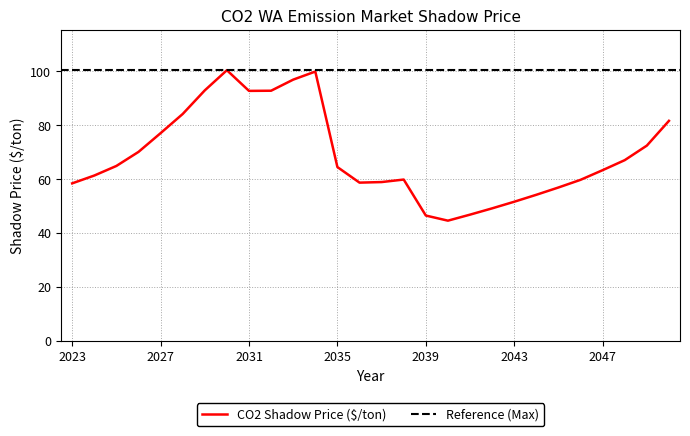

Reading left to right, what are all the values shown in this chart?

58.3	61.2	64.8	70.0	76.9	84.0	92.8	100.2	92.6	92.6	96.7	99.7	64.3	58.6	58.8	59.7	46.4	44.5	46.7	49.0	51.5	54.1	56.8	59.6	63.2	66.9	72.3	81.5